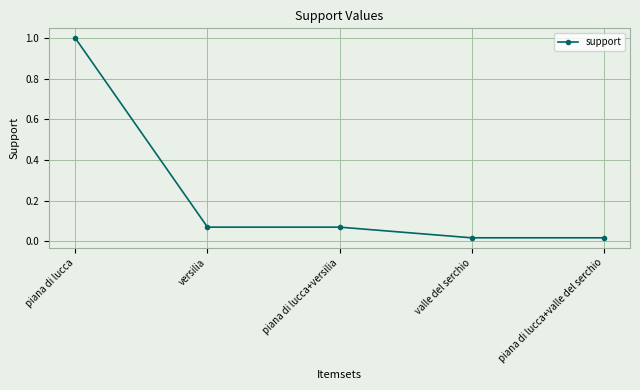

Which label corresponds to the largest value in the chart?

piana di lucca